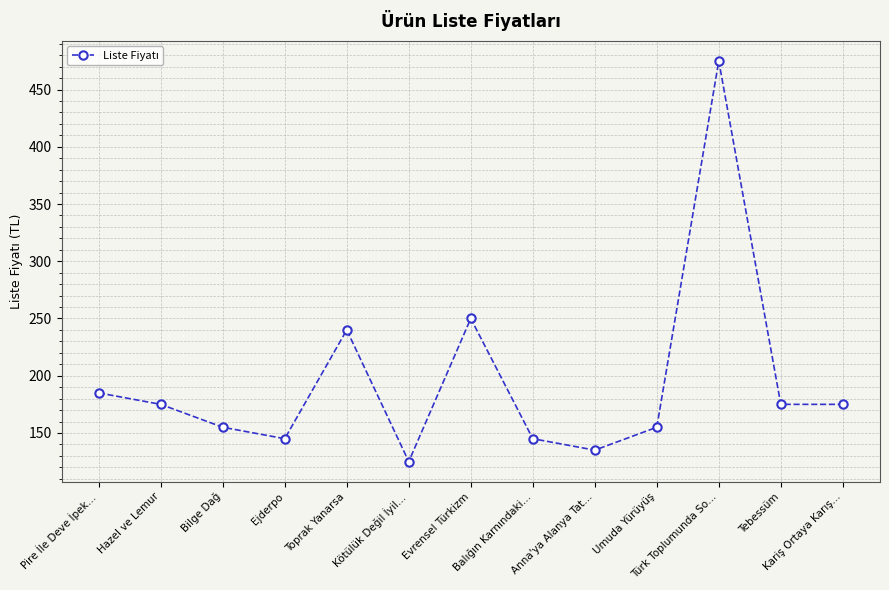

How many points are higher than both their immediate neighbors (excluding endpoints)?

3